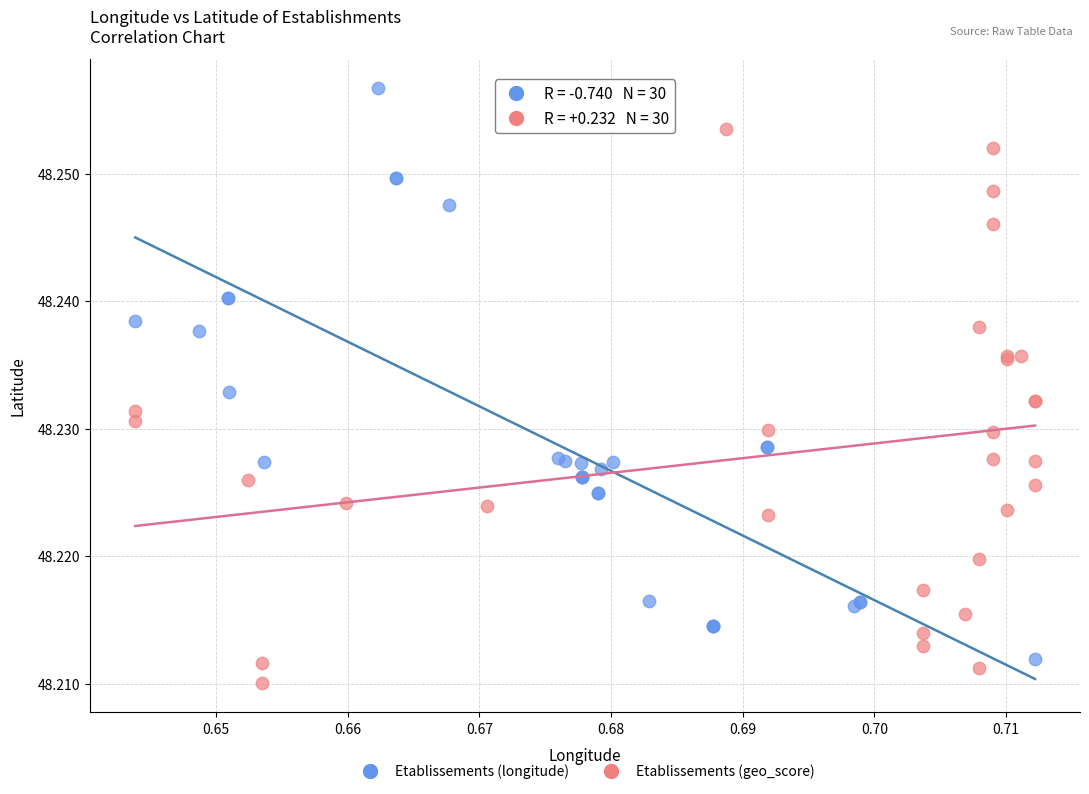

What are all the series names shown in the legend?

Etablissements (longitude), Etablissements (geo_score)